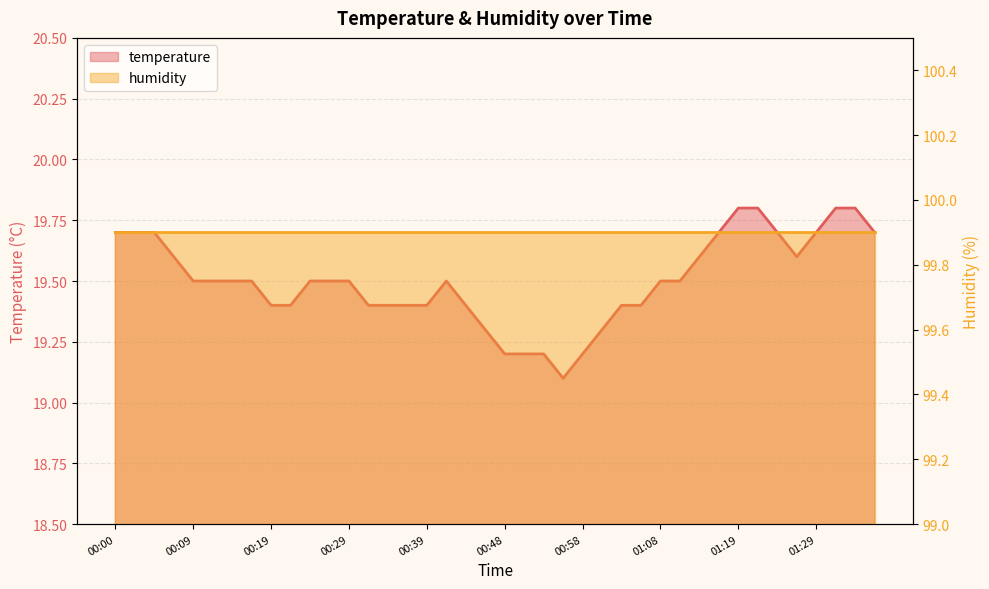

Does the chart have visible grid lines?

Yes